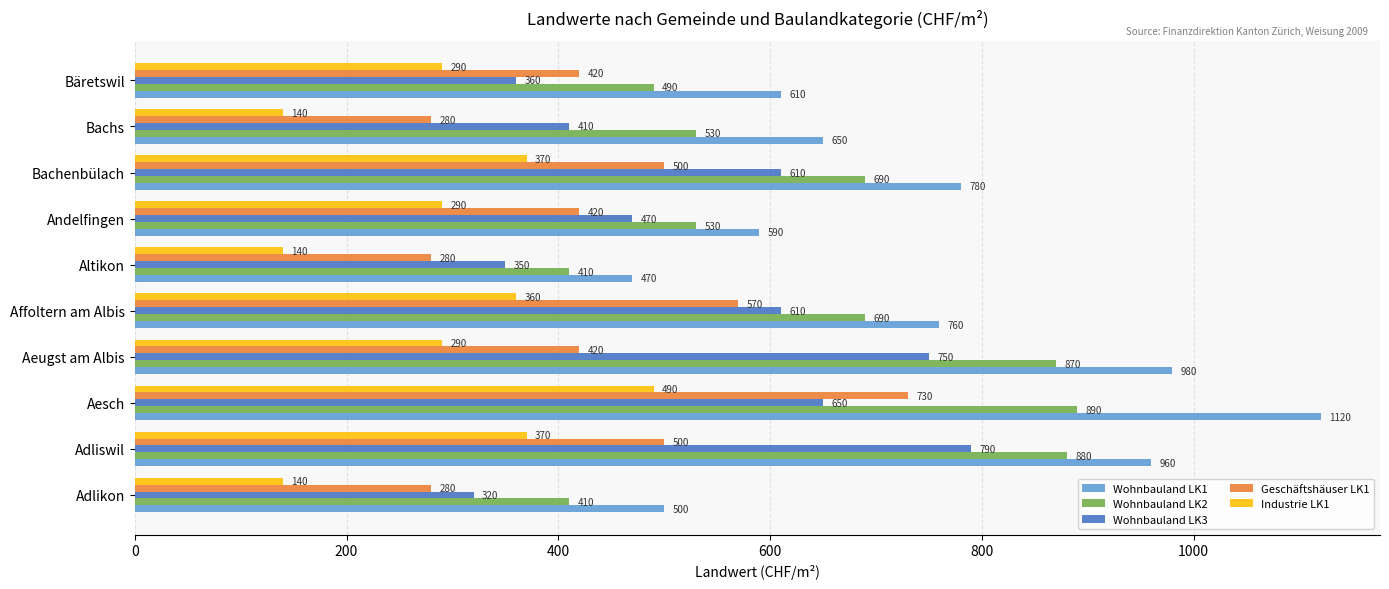

What is the greatest value displayed?

1120